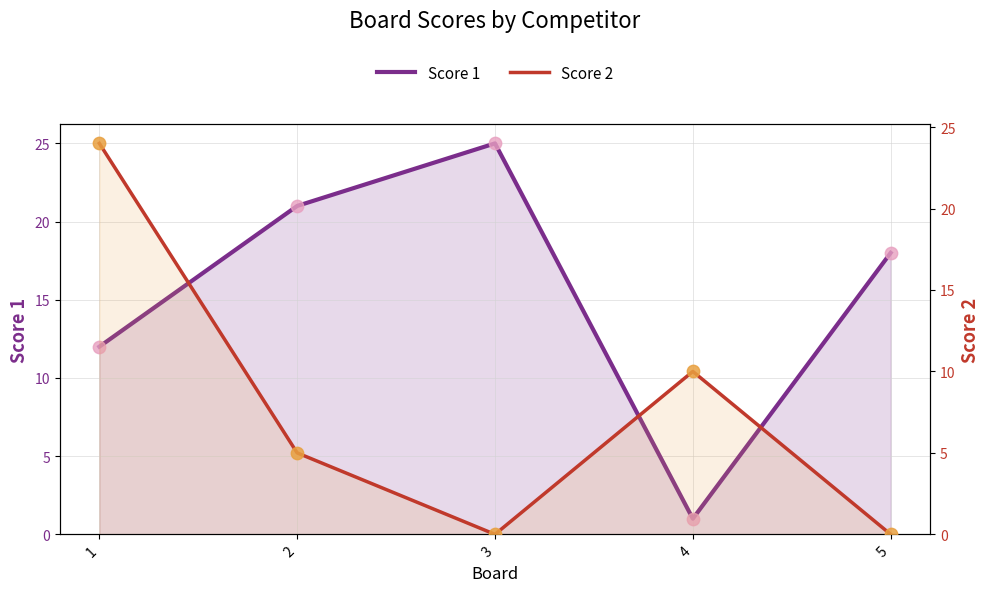

Which series reaches the maximum Y coordinate?

Score 1